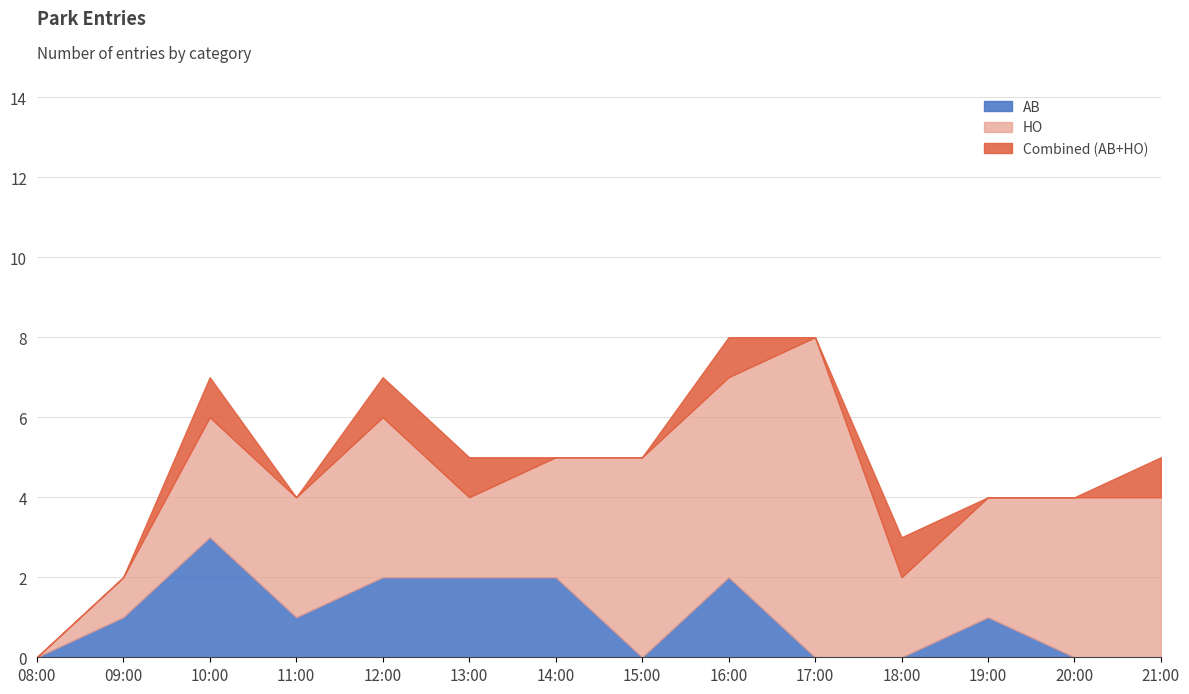

True or false: Combined and HO cross at least once.

False